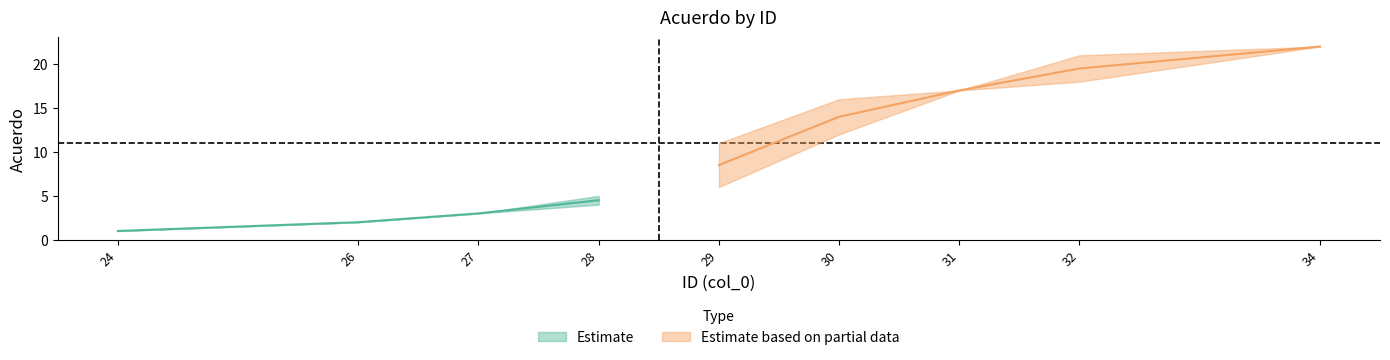

True or false: upper has more than 2 interior local peaks.

False